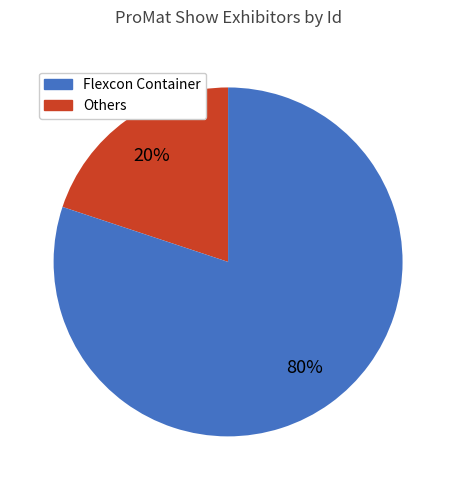

Is Flexcon Container the majority of the pie?

No